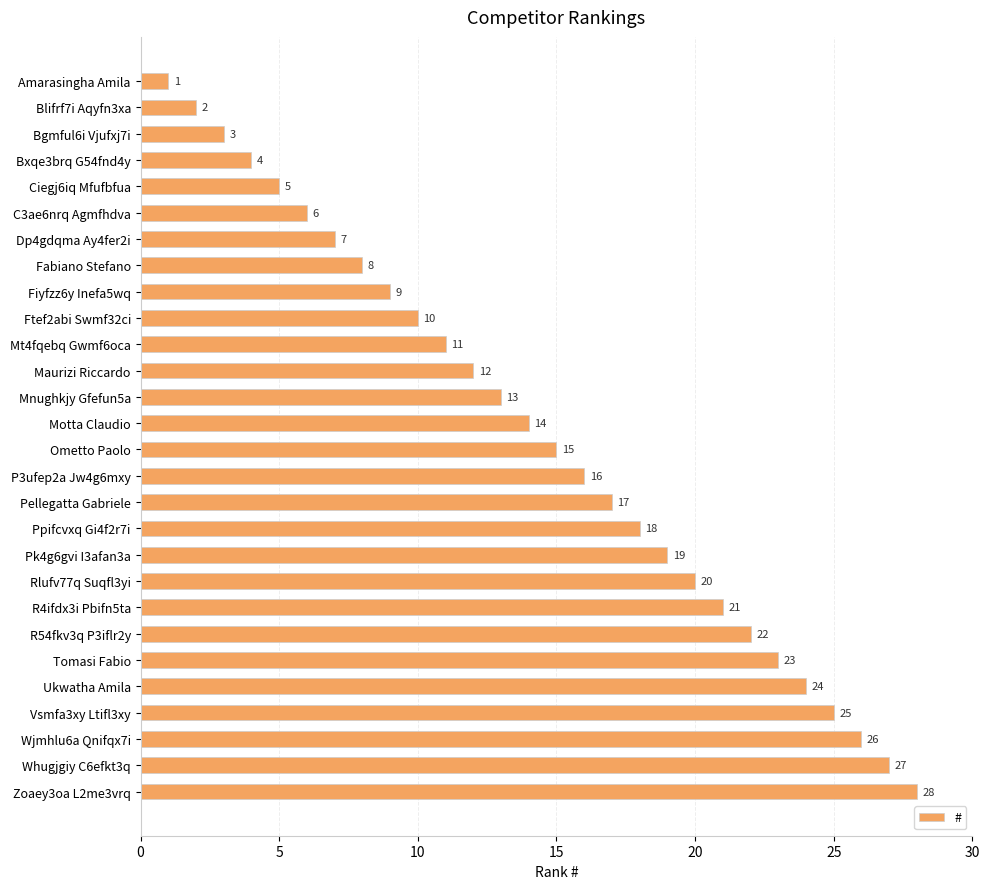

How many series are shown in this chart?

1